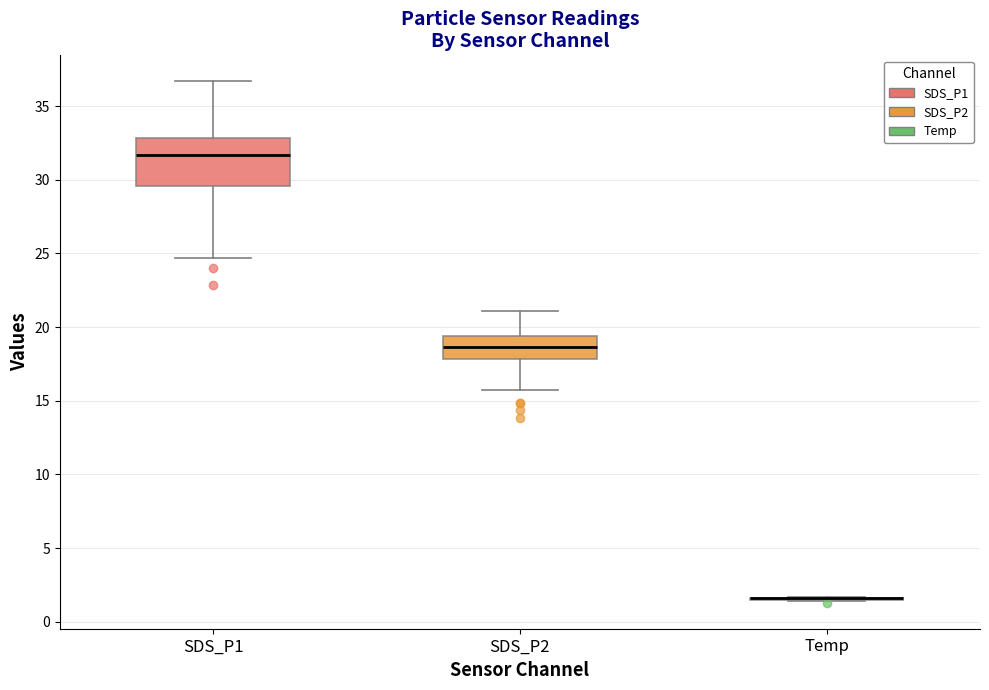

Which box is the tallest, from its lower edge to its upper edge?

SDS_P1